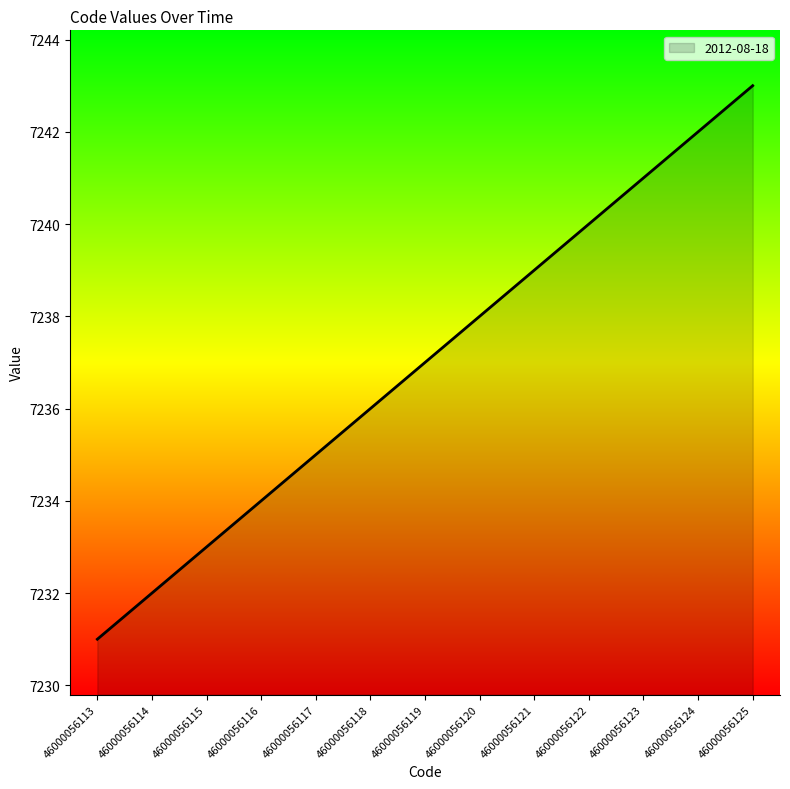

Rank the categories by value from highest to lowest.

46000056125, 46000056124, 46000056123, 46000056122, 46000056121, 46000056120, 46000056119, 46000056118, 46000056117, 46000056116, 46000056115, 46000056114, 46000056113